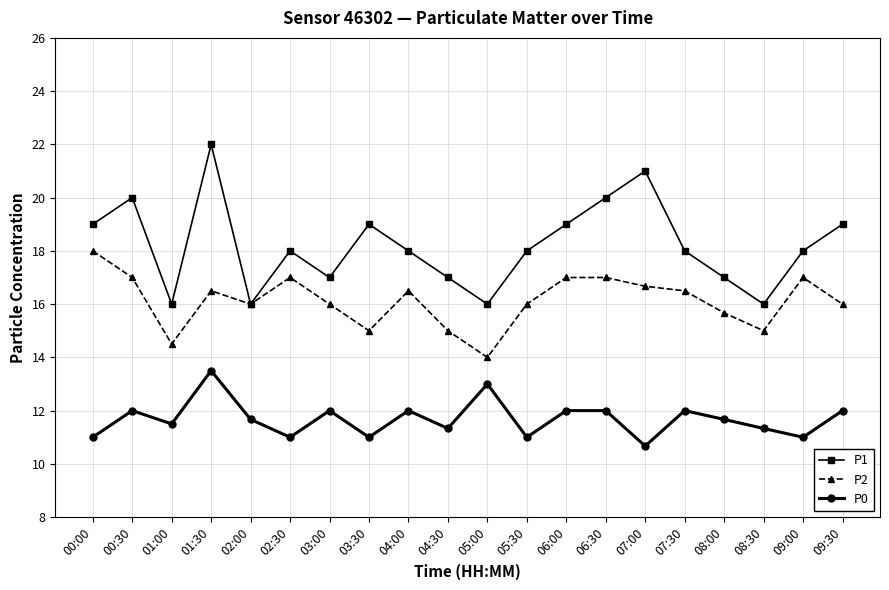

At which category is the sum across all series the highest?

01:30